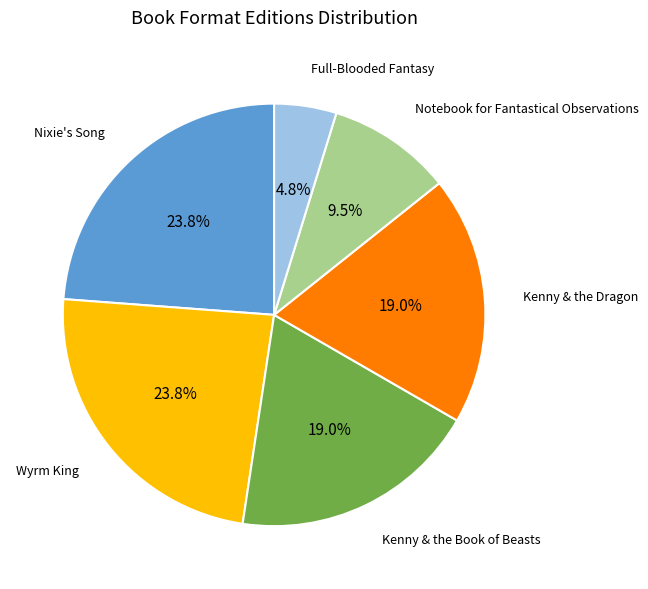

Count the number of slices in the pie.

6